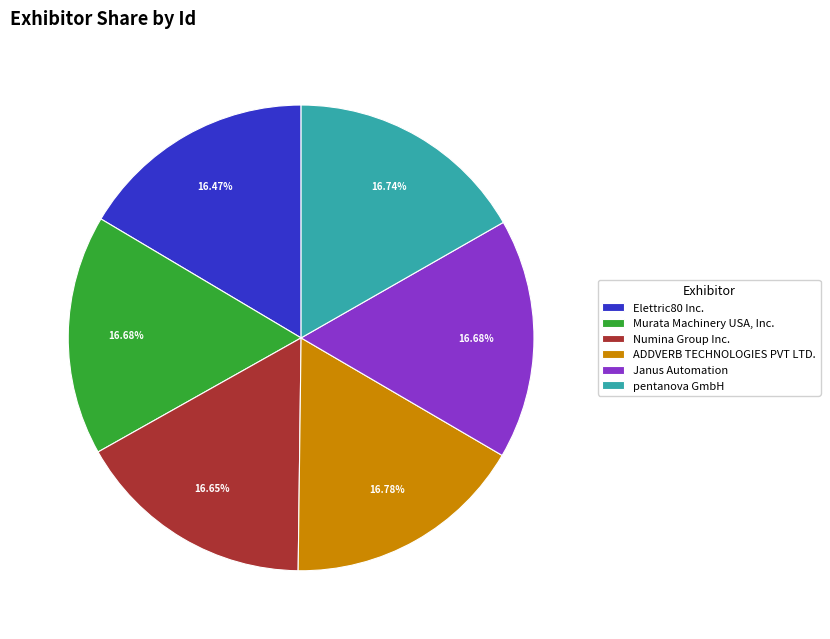

Does any single category account for the majority?

No